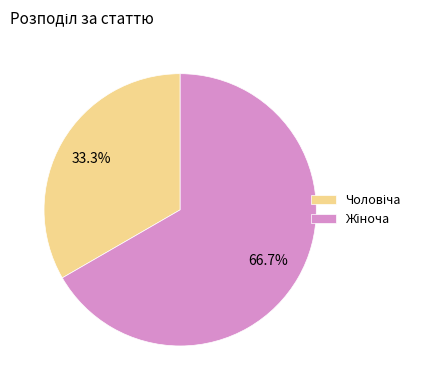

Count the number of slices in the pie.

2